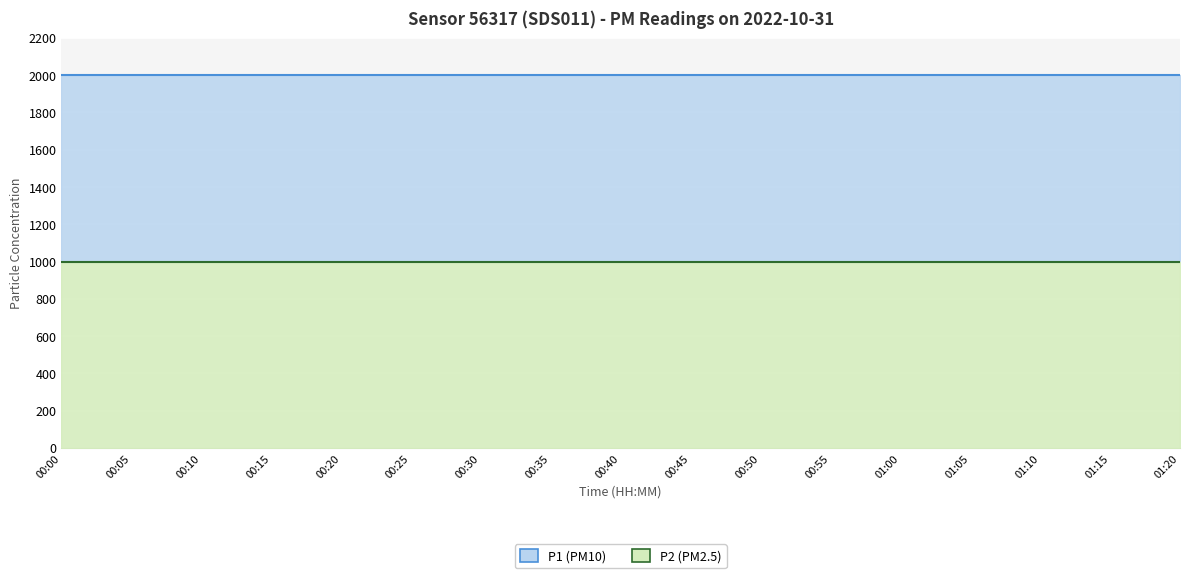

What is the label of the 12th point from the left?

00:55